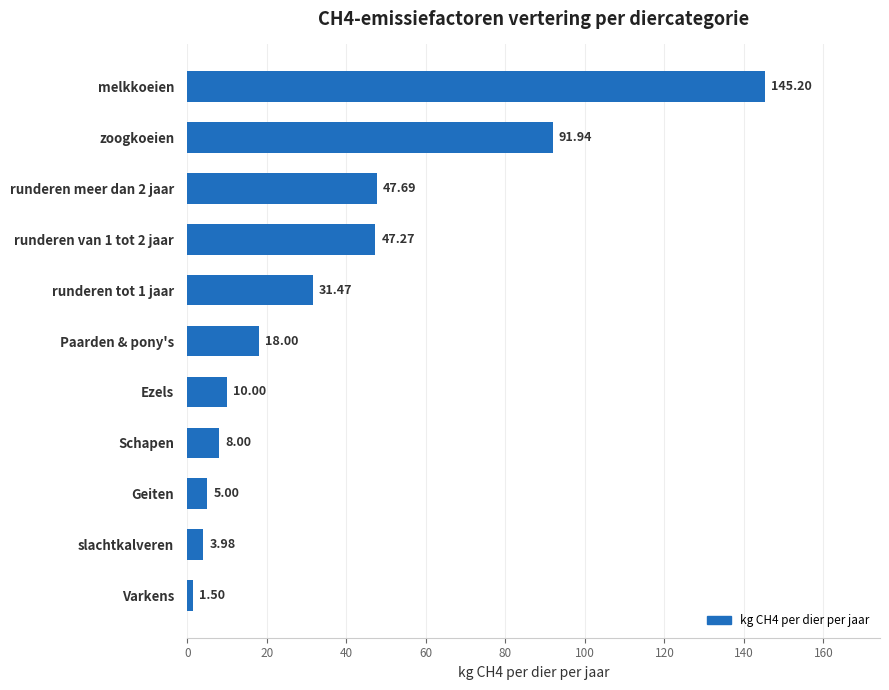

List the labels in order of value, smallest first.

Varkens, slachtkalveren, Geiten, Schapen, Ezels, Paarden & pony's, runderen tot 1 jaar, runderen van 1 tot 2 jaar, runderen meer dan 2 jaar, zoogkoeien, melkkoeien